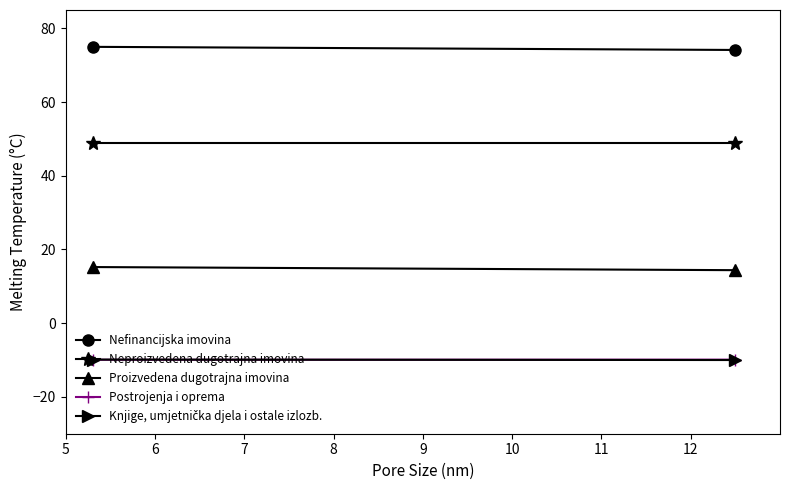

Which series has the largest total across all categories?

Nefinancijska imovina